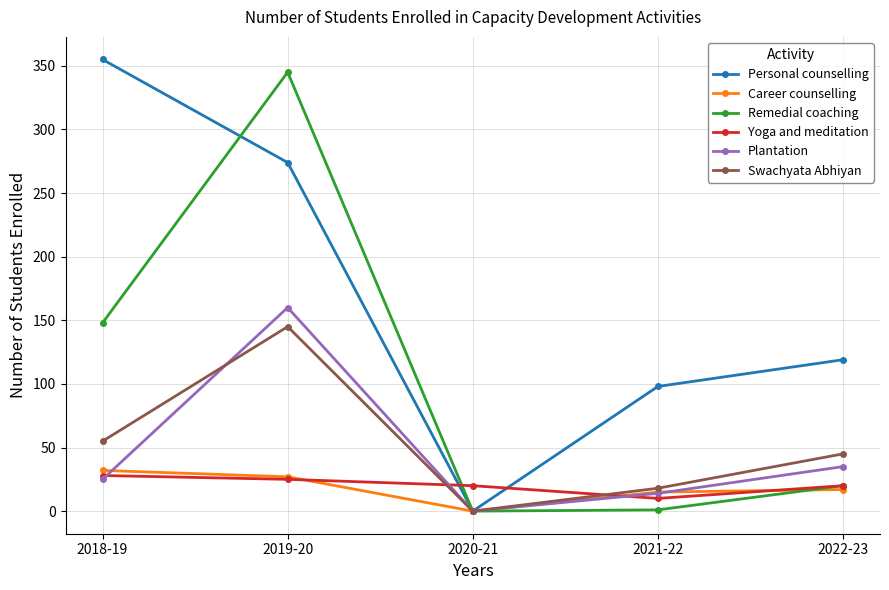

Which series has the largest total across all categories?

Personal counselling